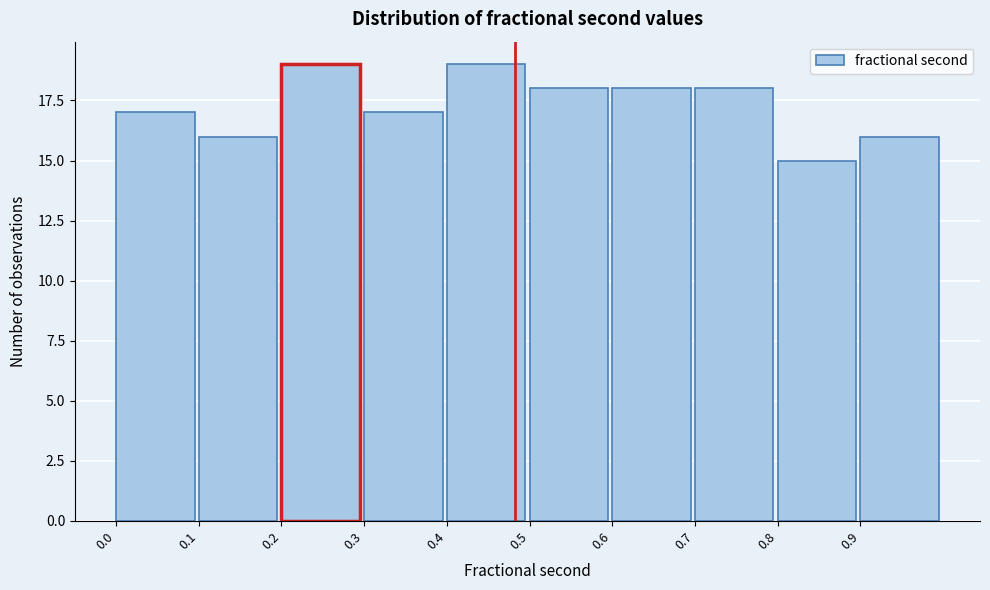

Reading left to right, transcribe this chart: for each bar, give the range it covers on the x-axis and its height. The values are not printed on the chart, so give them approximately, as read against the axis.

0.0 to 0.1: 17
0.1 to 0.2: 16
0.2 to 0.3: 19
0.3 to 0.4: 17
0.4 to 0.5: 19
0.5 to 0.6: 18
0.6 to 0.7: 18
0.7 to 0.8: 18
0.8 to 0.9: 15
0.9 to 1.0: 16